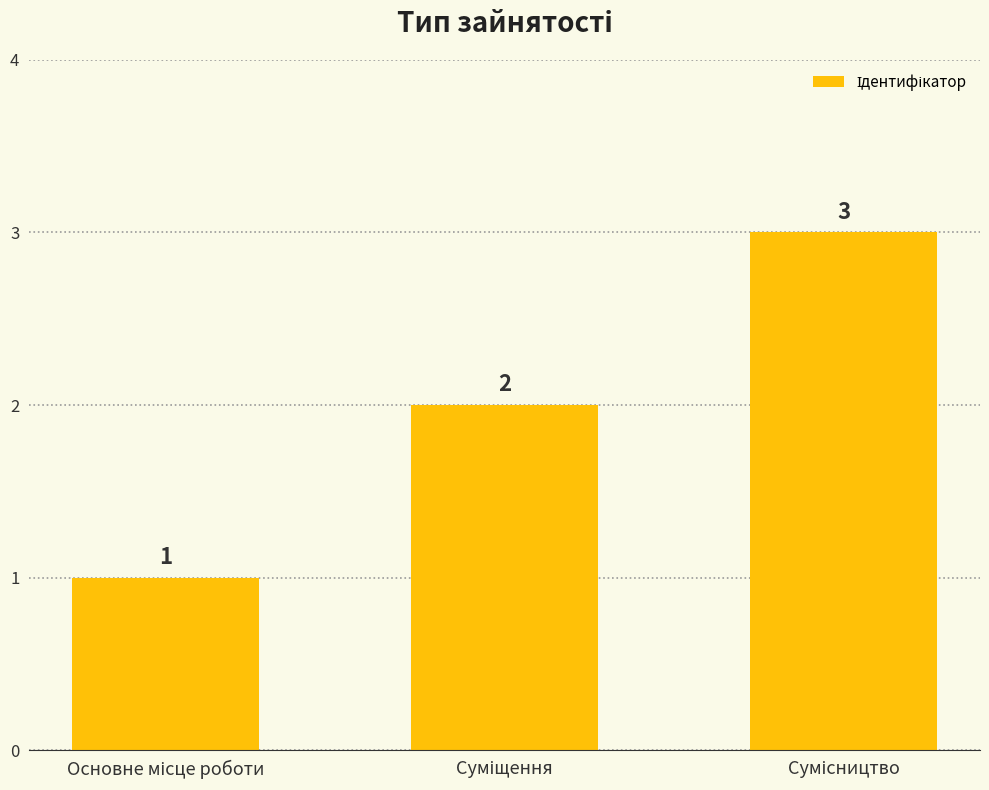

What is the value of the 2nd bar from the left?

2